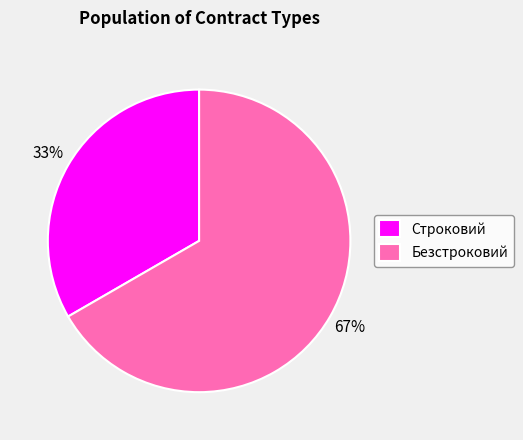

Approximately how many times larger is the value at Безстроковий compared to Строковий?

2.0